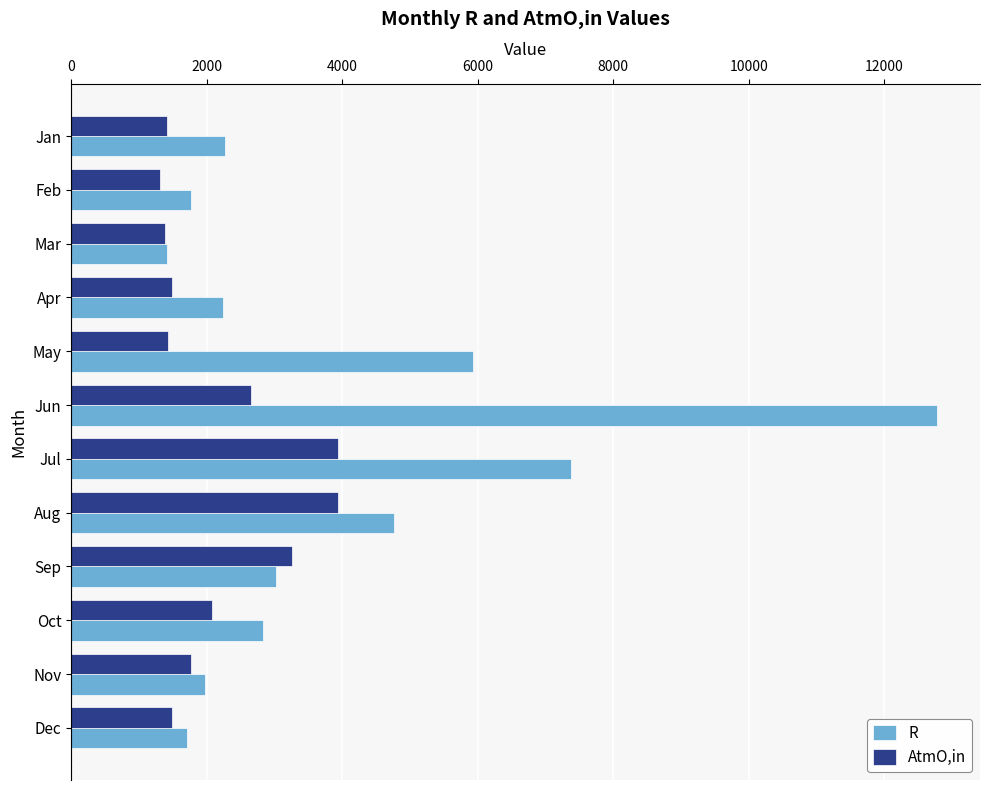

Count the number of data series in this chart.

2